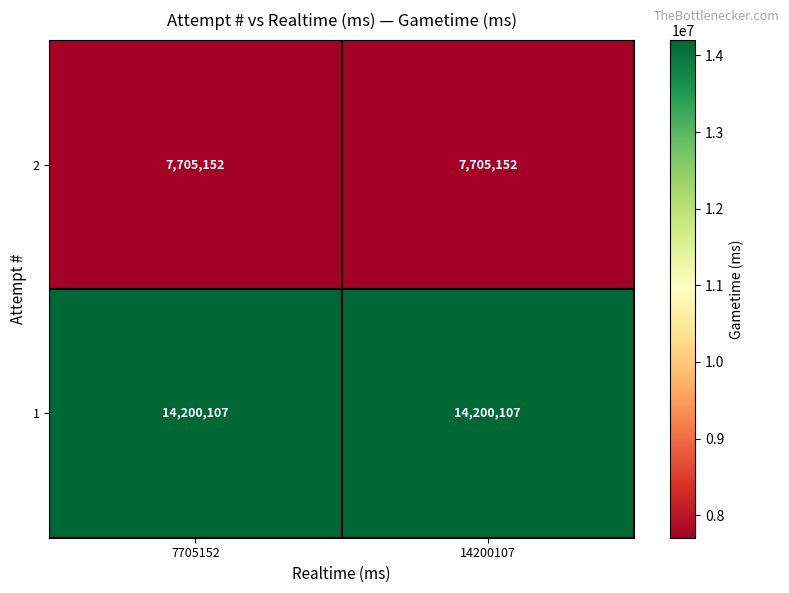

List the series in order of their overall mean, highest first.

1, 2